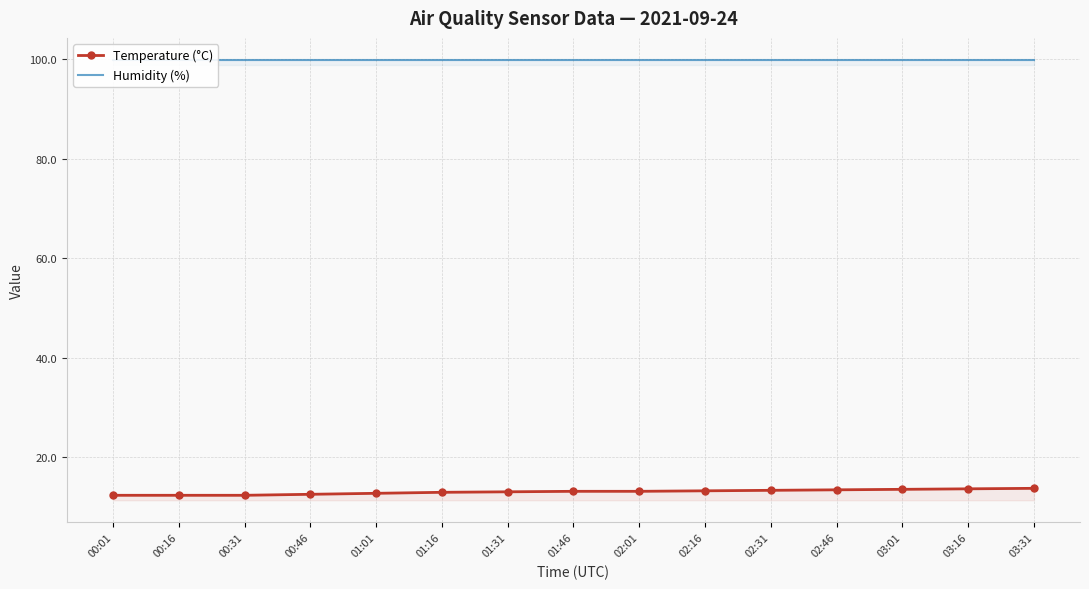

How many data points in Temperature (°C) are less than 13?

5